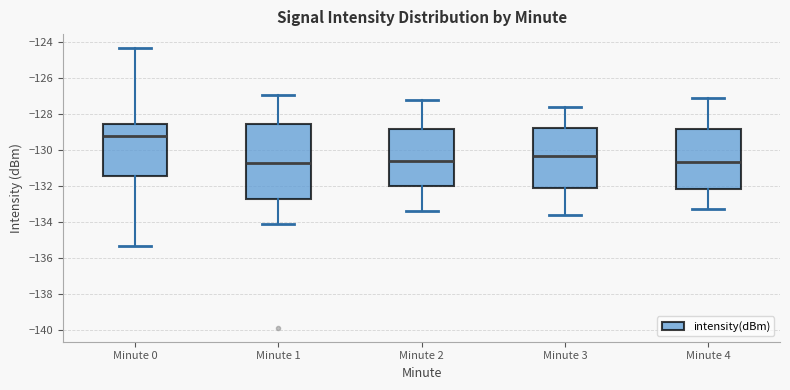

Where does the upper whisker of the box for Minute 2 end on the y-axis? The values are not printed on the chart, so give them approximately, as read against the axis.

-127.2